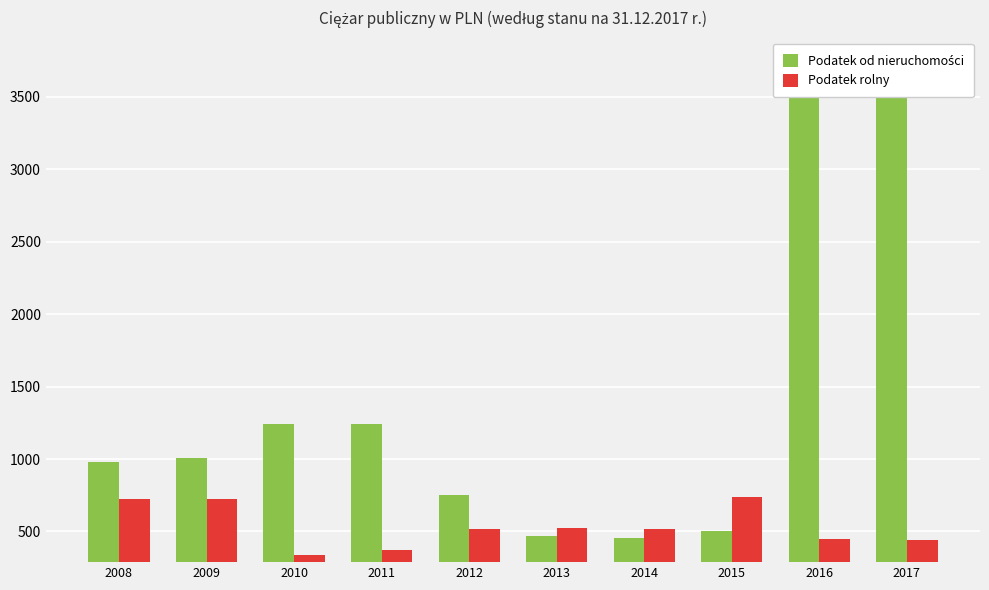

Reading left to right, transcribe all the data shown in this chart.

Podatek od nieruchomości: 2008=983.0	2009=1010.0	2010=1240.0	2011=1240.0	2012=751.0	2013=466.0	2014=454.0	2015=500.0	2016=3554.0	2017=3554.0
Podatek rolny: 2008=725.0	2009=725.0	2010=339.0	2011=374.0	2012=517.0	2013=527.2	2014=519.0	2015=739.0	2016=446.0	2017=441.0